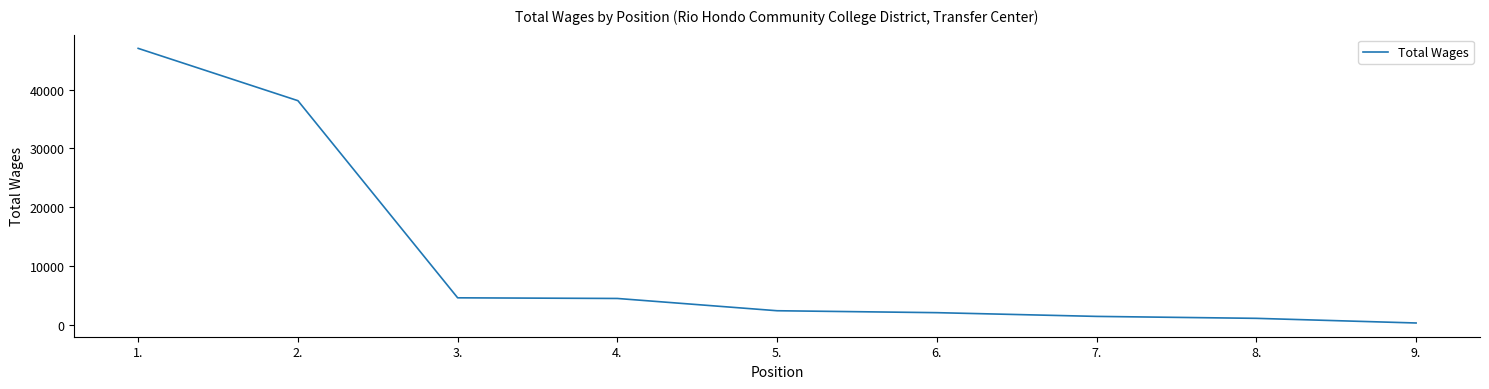

Is it true that the value at 2. is 17182?

False